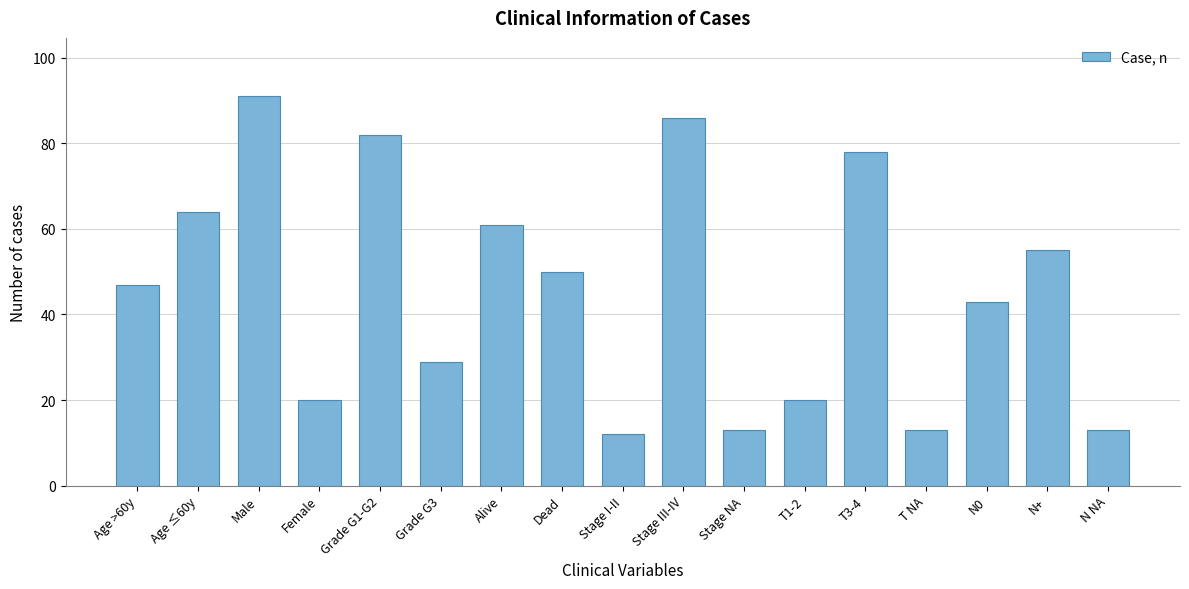

Reading left to right, list all the values displayed in this chart.

Age >60y=47	Age ≤60y=64	Male=91	Female=20	Grade G1-G2=82	Grade G3=29	Alive=61	Dead=50	Stage I-II=12	Stage III-IV=86	Stage NA=13	T1-2=20	T3-4=78	T NA=13	N0=43	N+=55	N NA=13